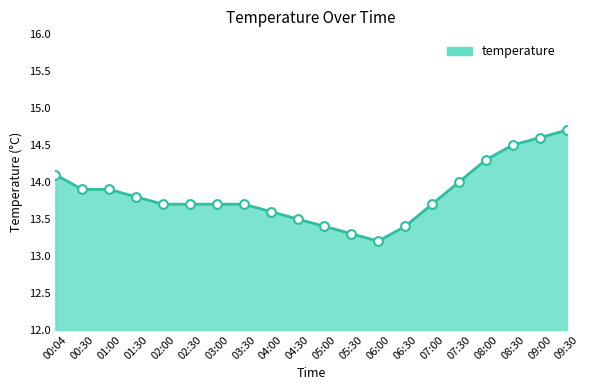

What is the change in value from 04:30 to 07:00?

+0.2